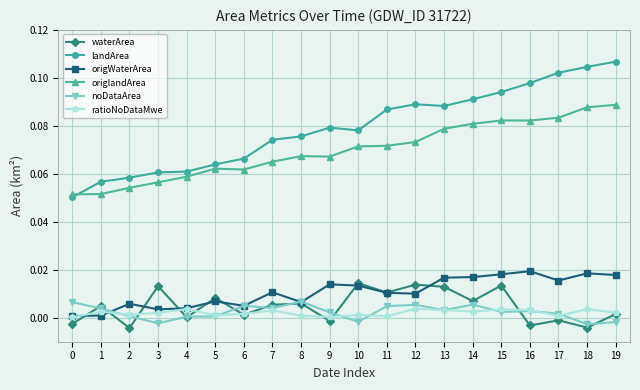

Where is the first local maximum for waterArea?

1